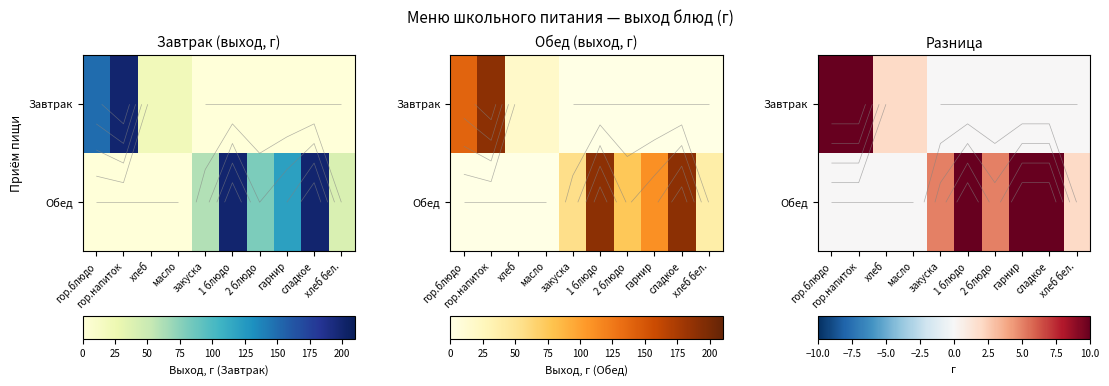

What is the spread (max minus min) of values at гор.блюдо?

10